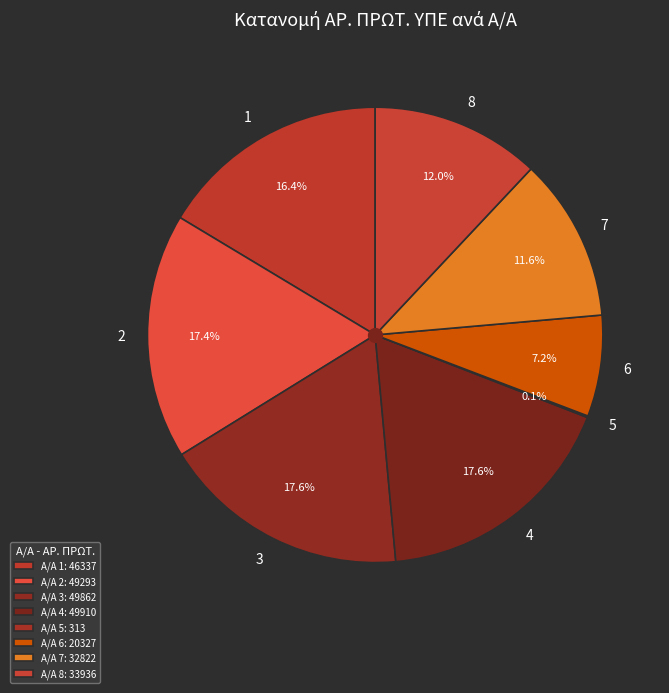

What percentage is the 8 slice, to the nearest percent?

12%